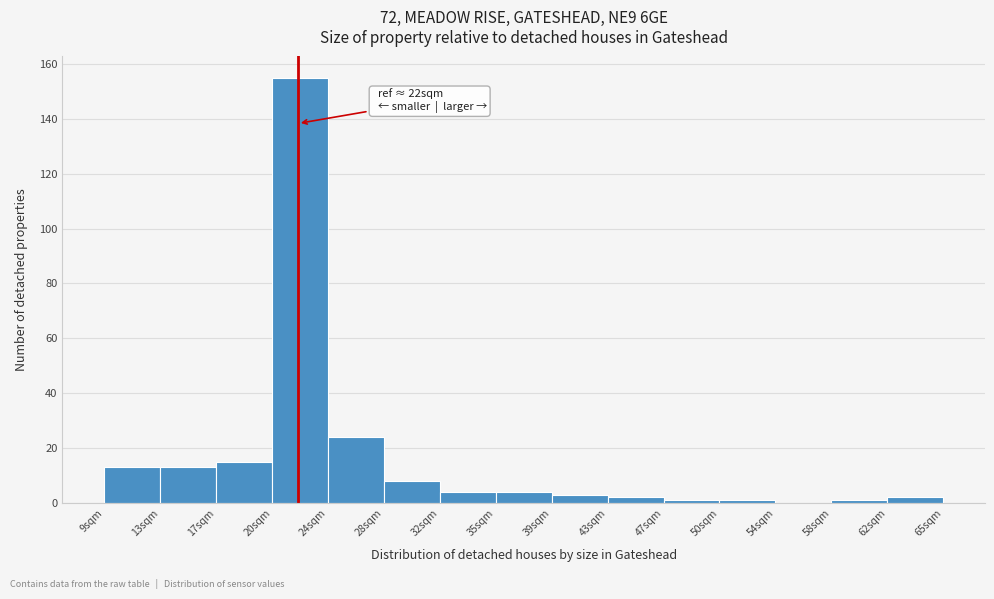

Over which range of the x-axis is the bar tallest?

20.5 to 24.0